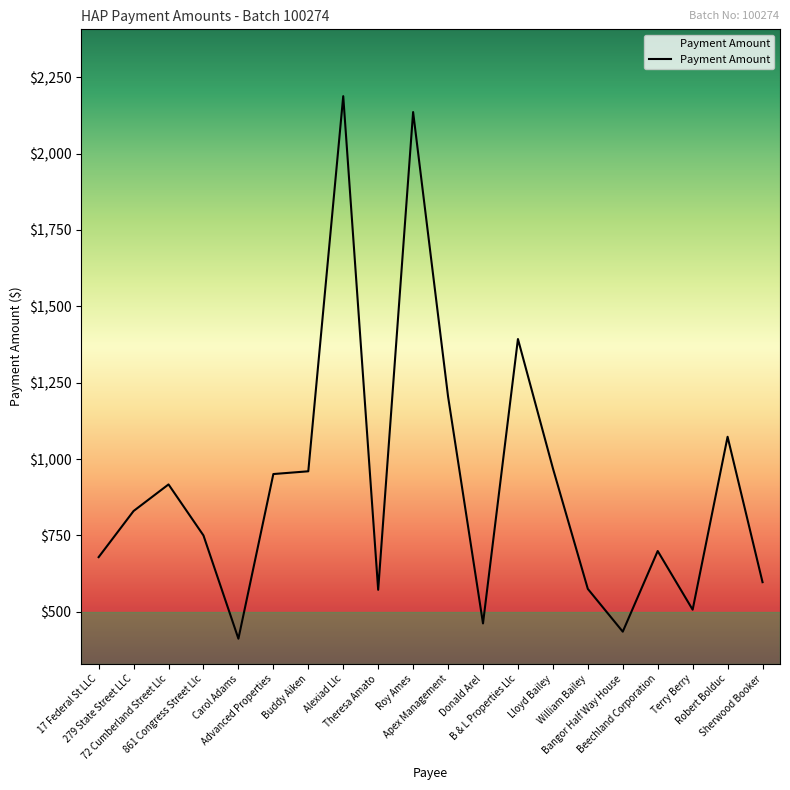

Count the number of categories in the chart.

20